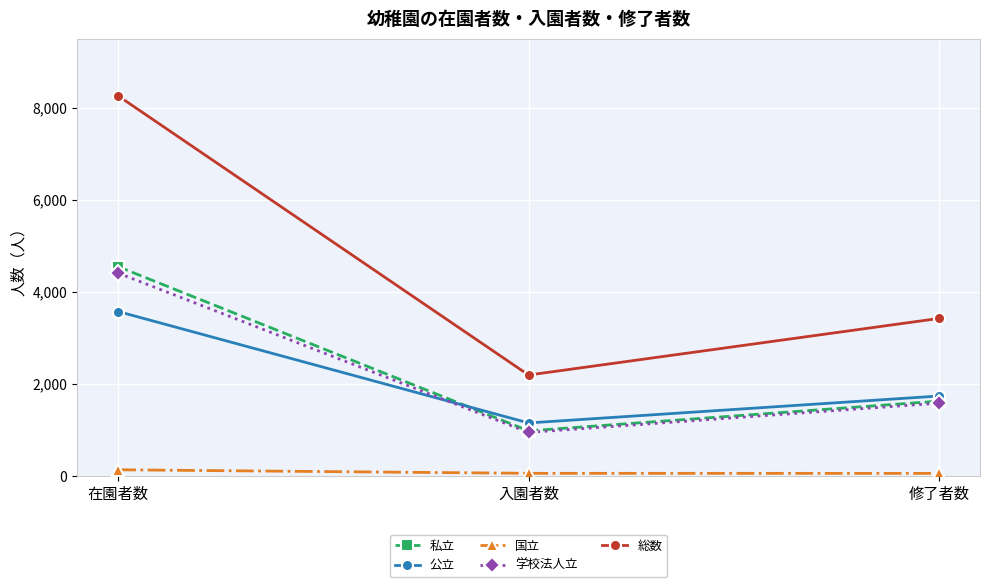

At which label does 学校法人立 first exceed 1584?

在園者数